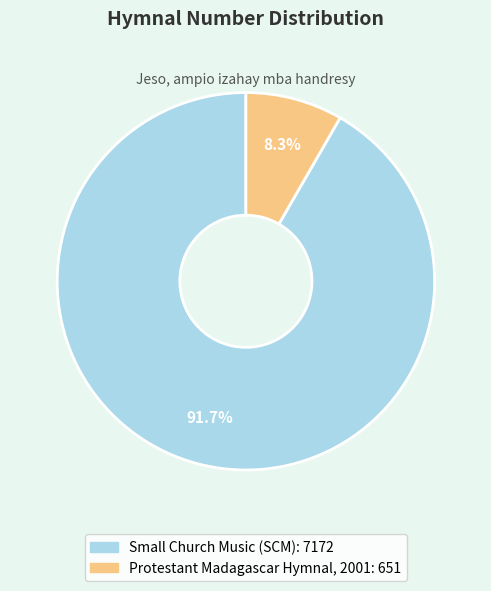

To the nearest percent, what is the combined percentage of Protestant Madagascar Hymnal, 2001 and Small Church Music (SCM)?

100%